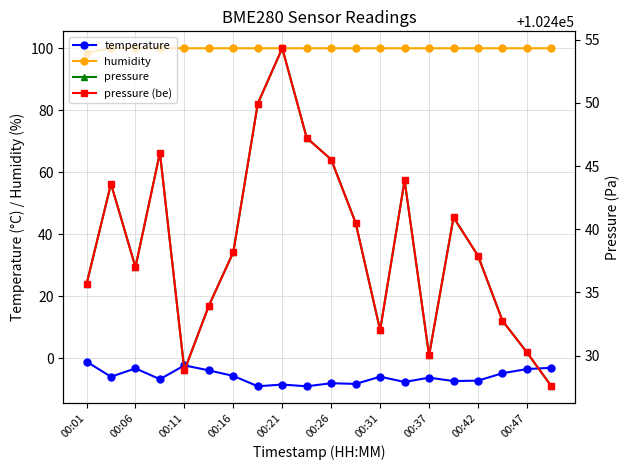

What are all the series names shown in the legend?

temperature, humidity, pressure, pressure (be)